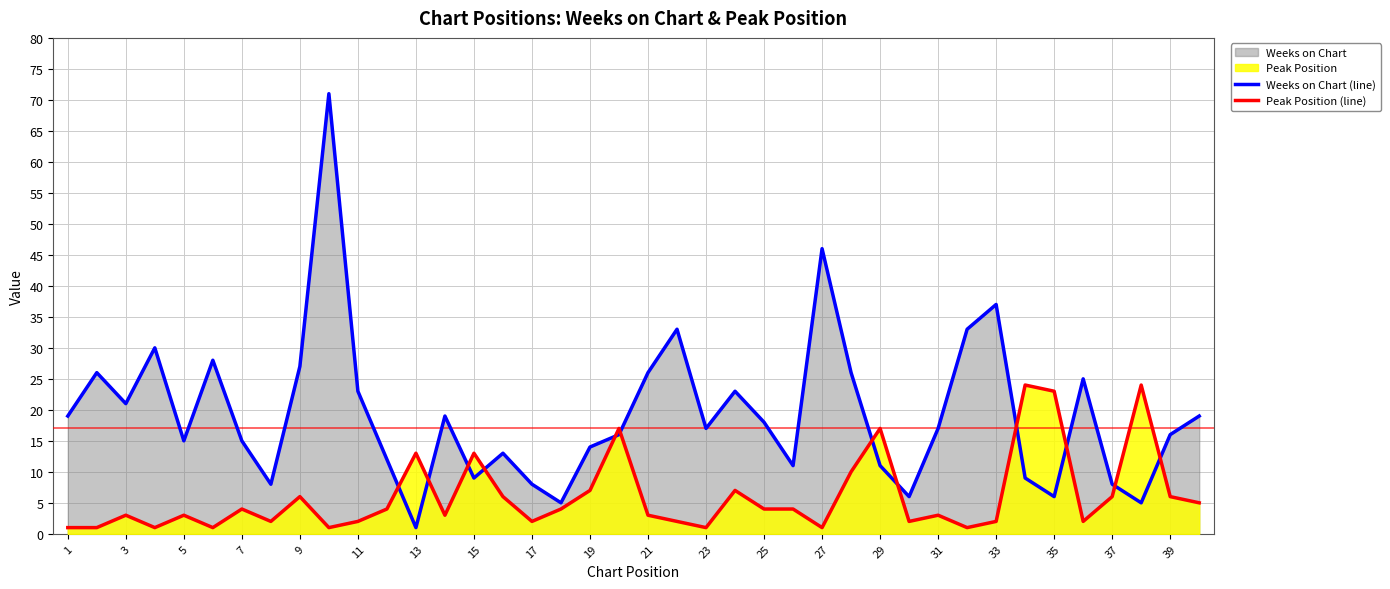

In Weeks on Chart (line), how many points are lower than both neighbors (excluding endpoints)?

11